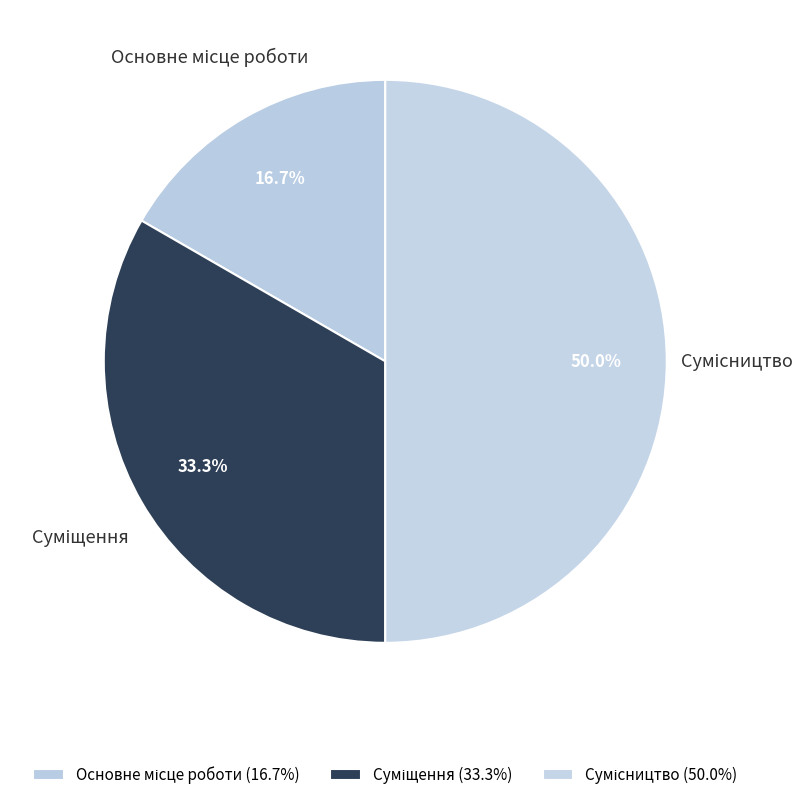

How many slices are in this pie chart?

3